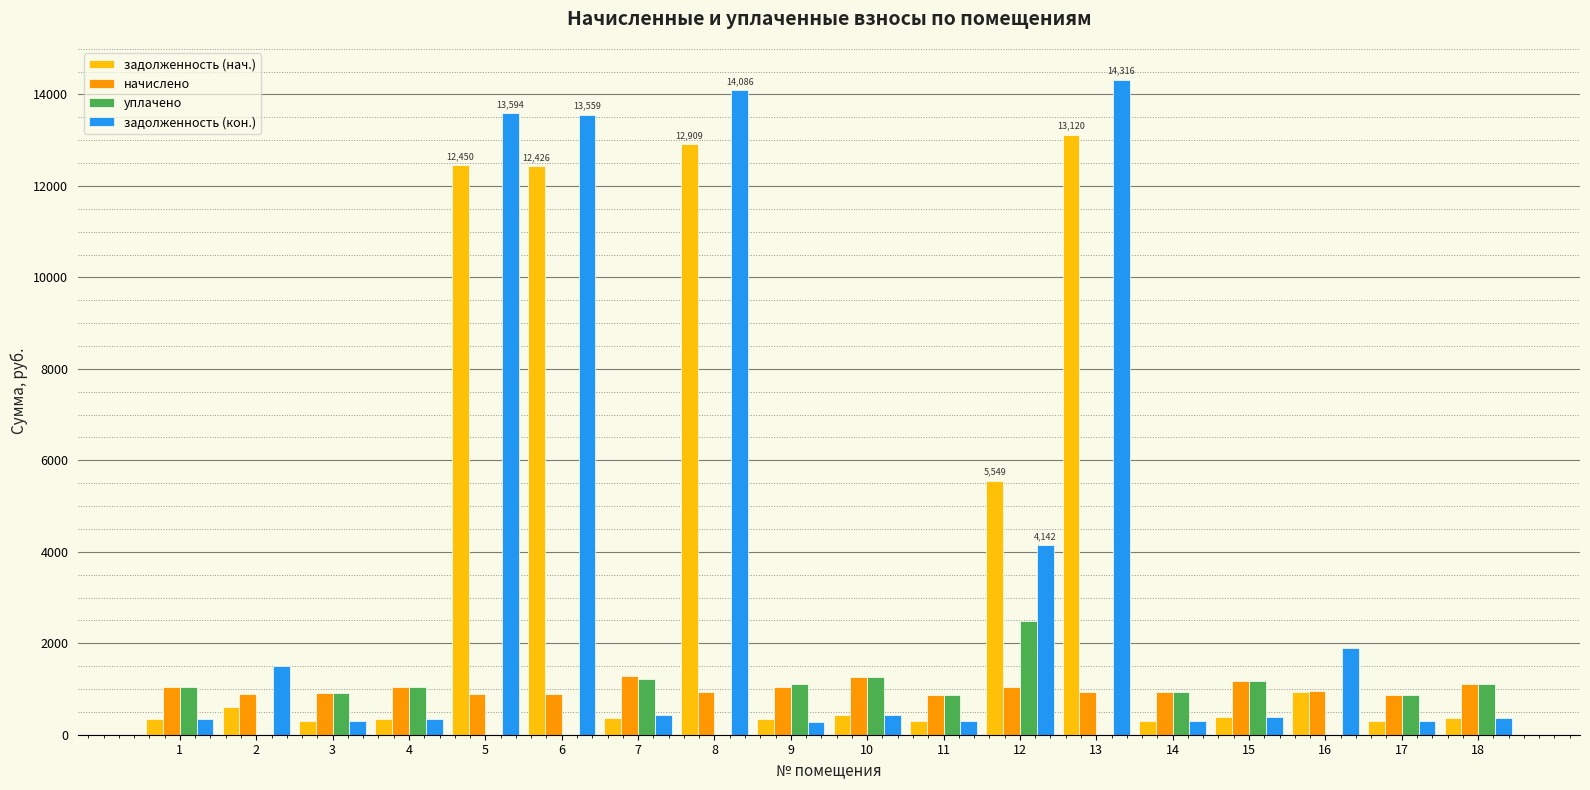

Is the value of начислено at 10 greater than the value of задолженность (нач.) at 15?

Yes